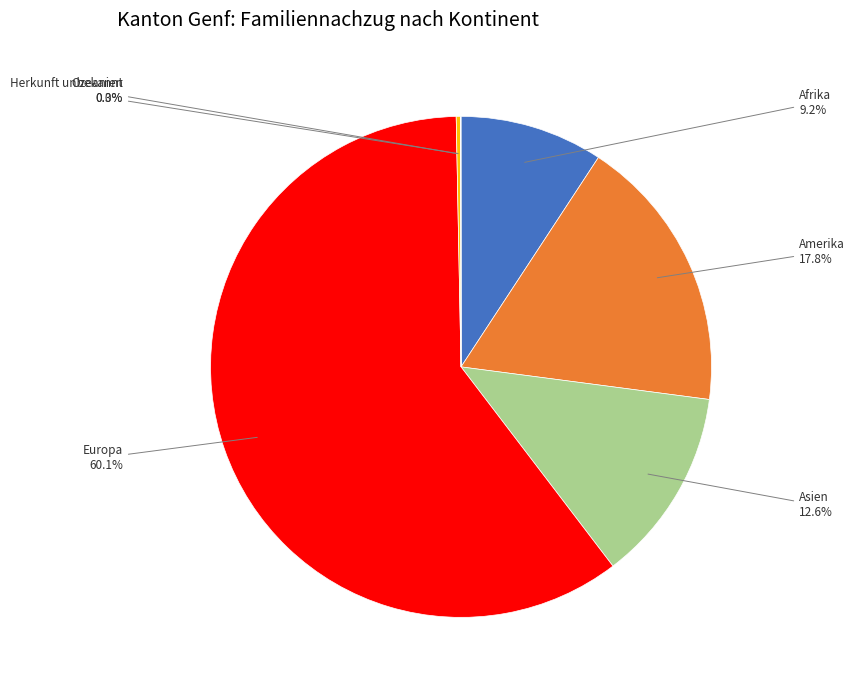

The Europa slice represents 54% of the pie. True or false?

False